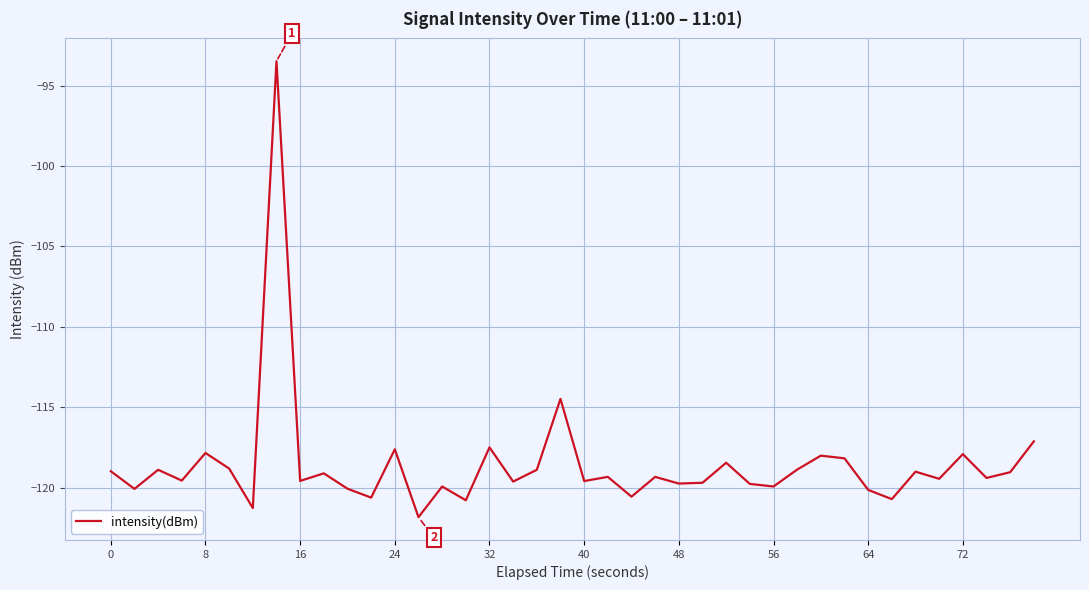

What is the minimum value shown in the chart?

-121.8